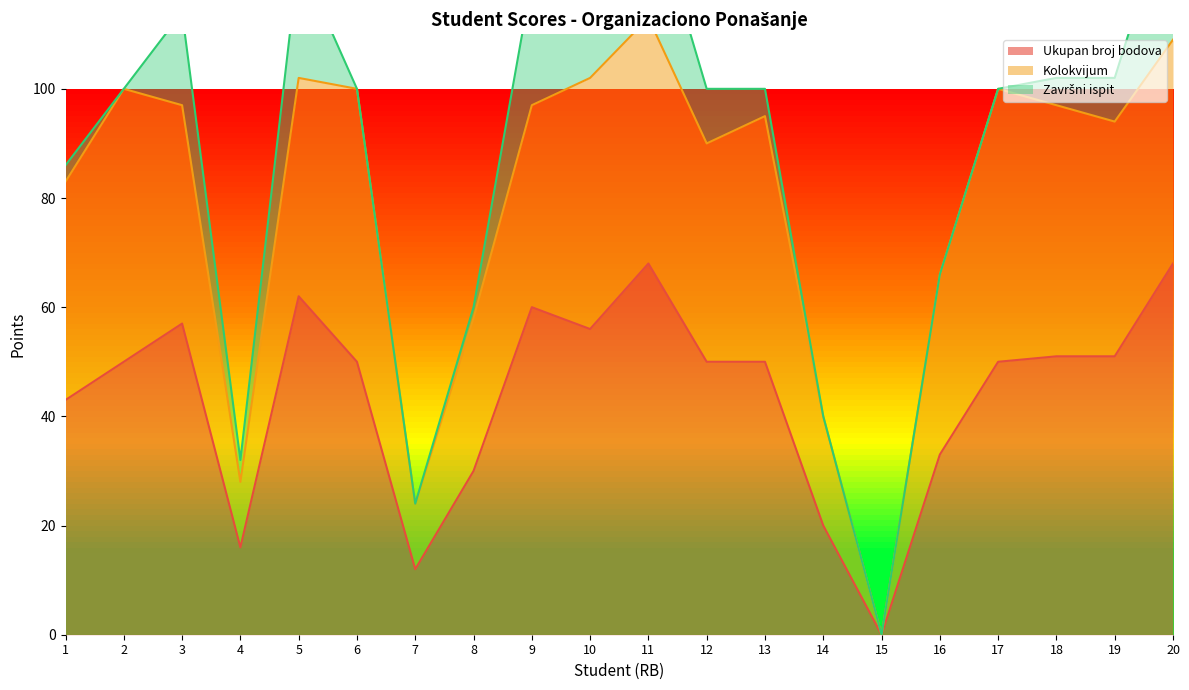

The Ukupan broj bodova series shows 68 at 20. True or false?

True